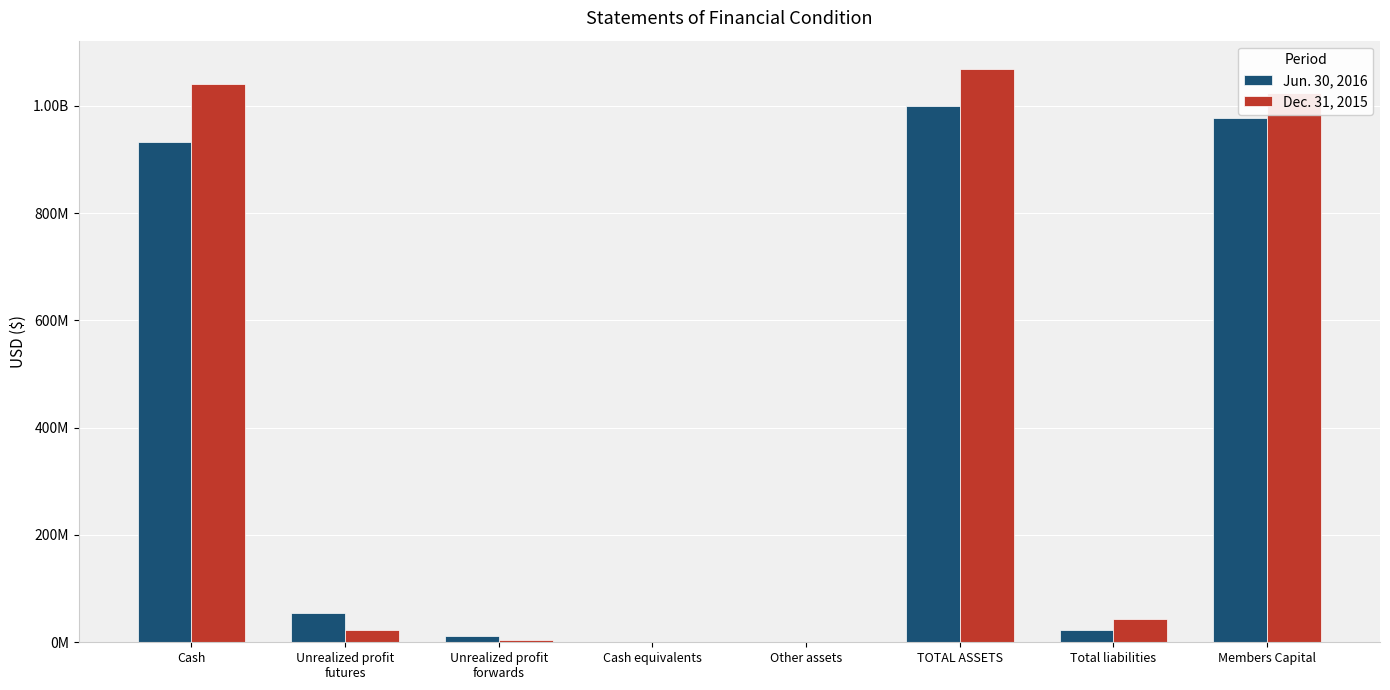

Does the chart contain stacked bars?

No